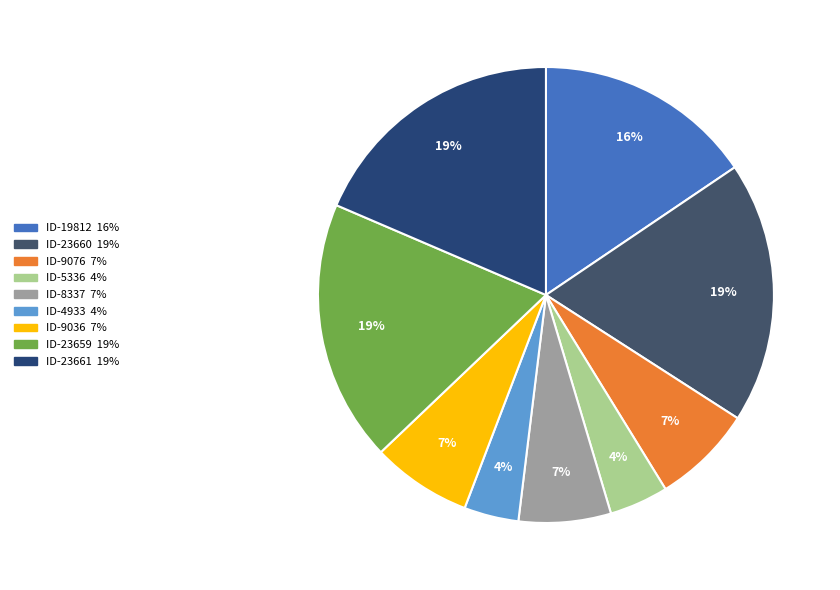

How many slices are in this pie chart?

9